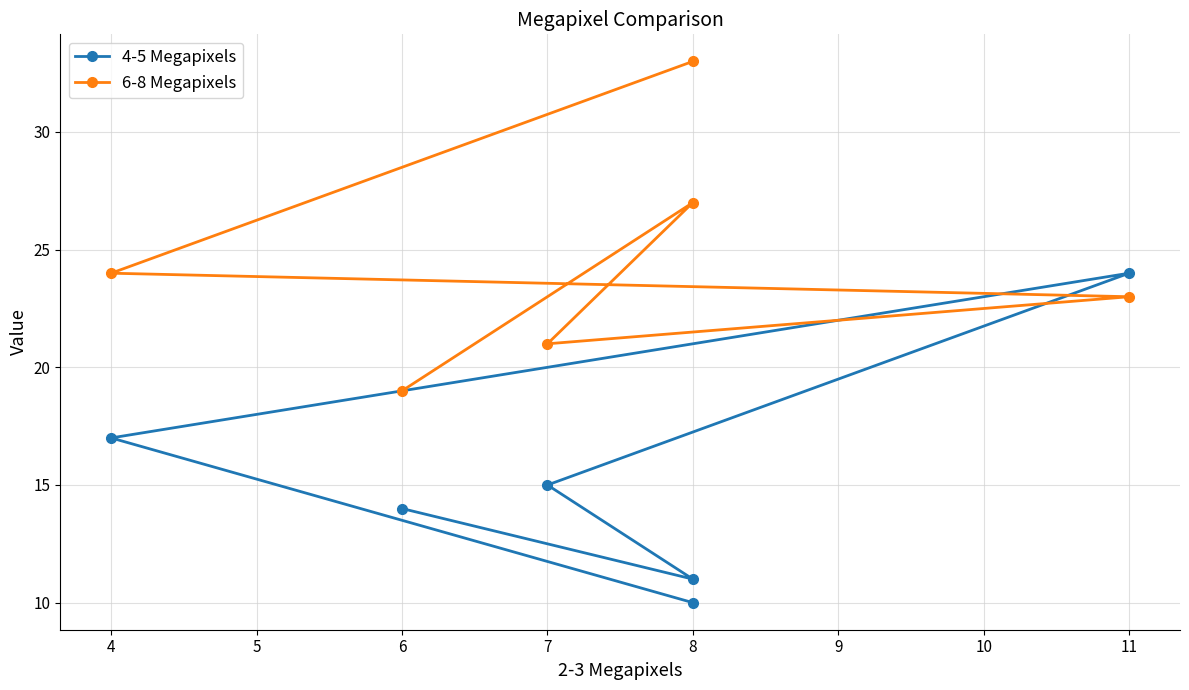

Reading right to left, what are all the values shown in this chart?

4-5 Megapixels: 10	17	24	15	11	14
6-8 Megapixels: 33	24	23	21	27	19